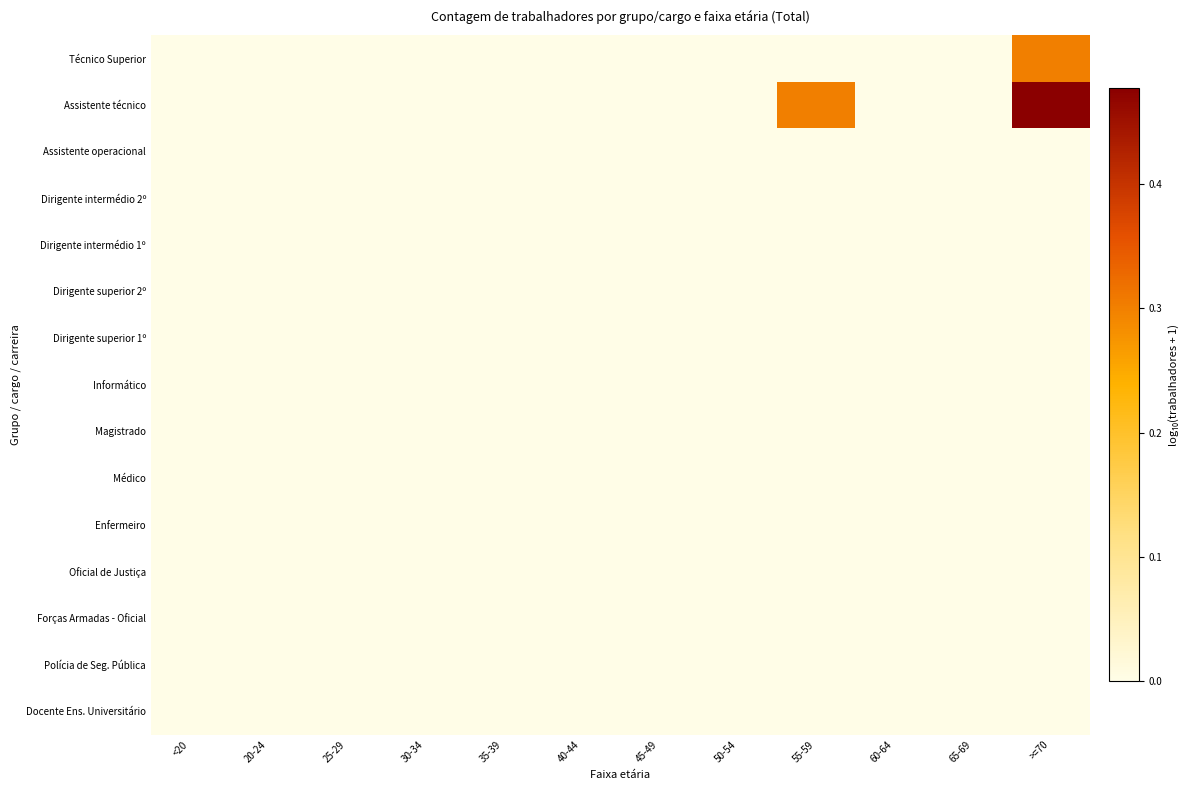

Rank the series at 35-39 from lowest to highest value.

Técnico Superior, Assistente técnico, Assistente operacional, Dirigente intermédio 2º, Dirigente intermédio 1º, Dirigente superior 2º, Dirigente superior 1º, Informático, Magistrado, Médico, Enfermeiro, Oficial de Justiça, Forças Armadas - Oficial, Polícia de Seg. Pública, Docente Ens. Universitário